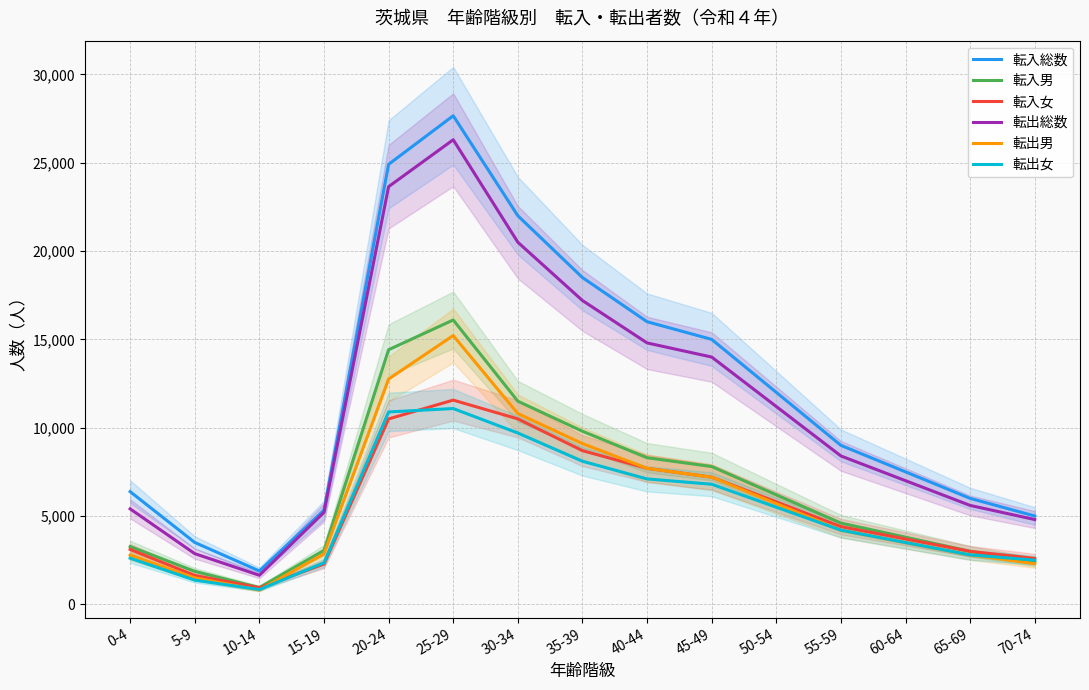

What is the spread (max minus min) of values at 70-74?

2700